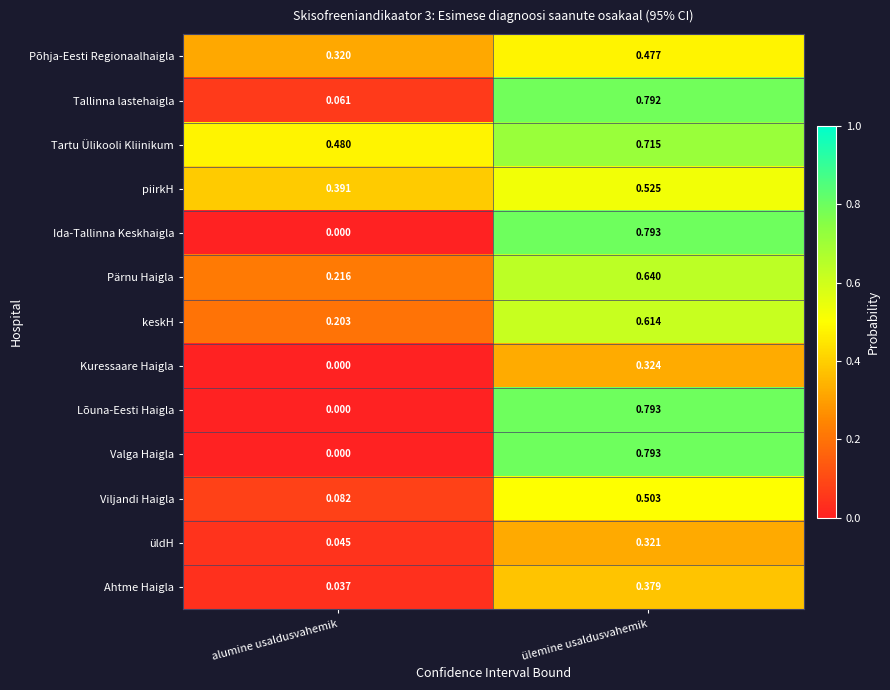

Rank the categories by keskH value from highest to lowest.

ülemine usaldusvahemik, alumine usaldusvahemik